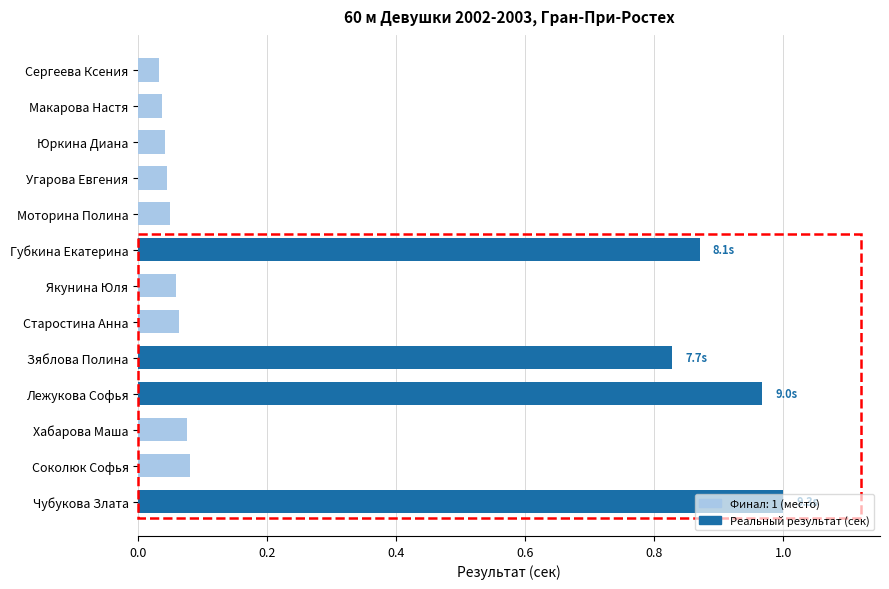

What is the change in value from Соколюк Софья to Чубукова Злата?

+0.9